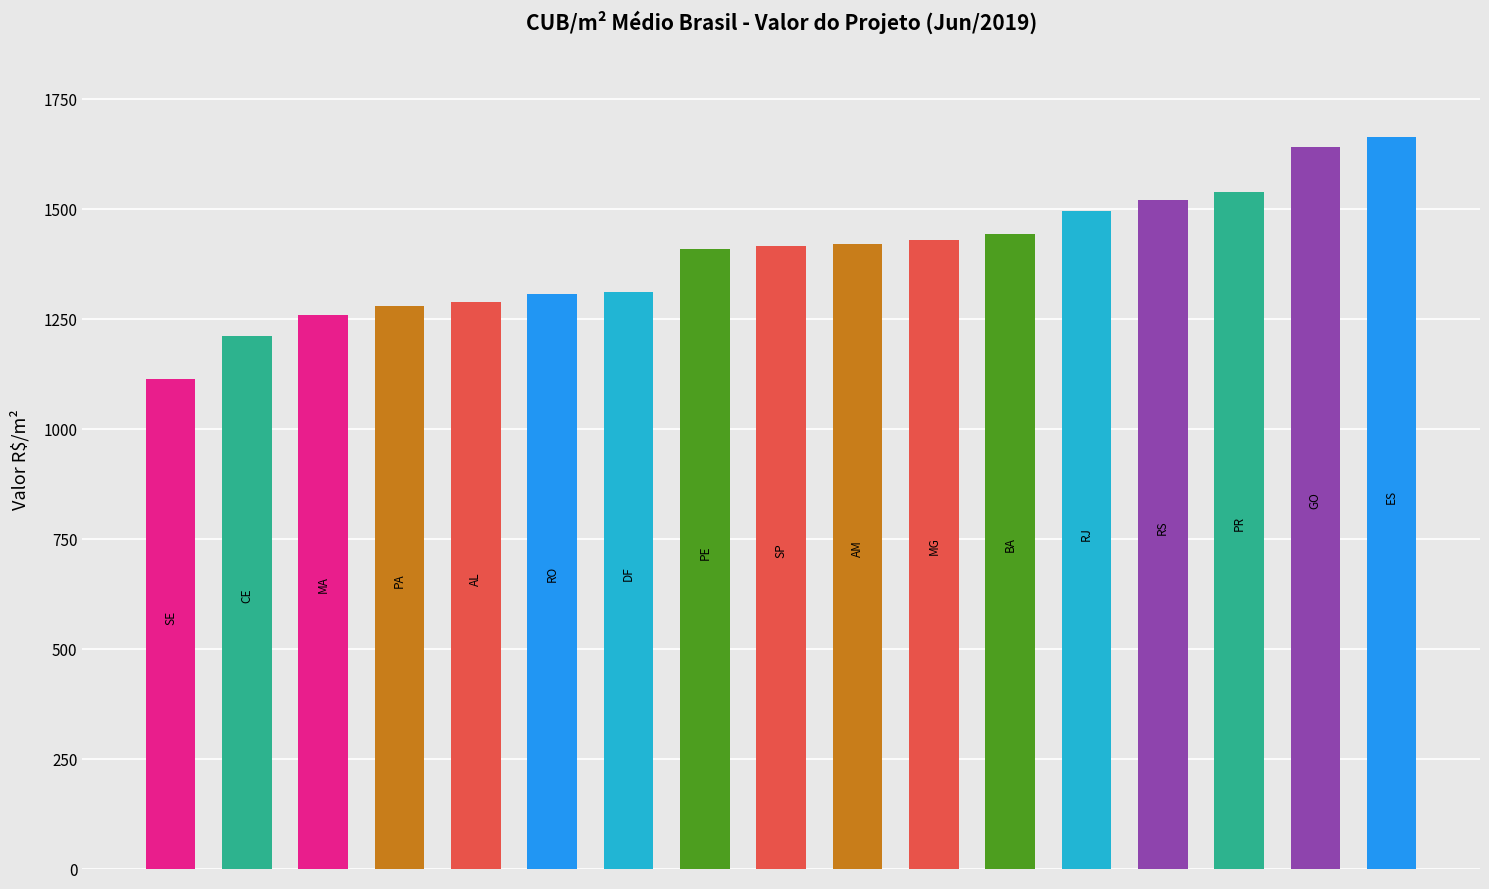

What is the value of the 16th bar from the left?

1639.7